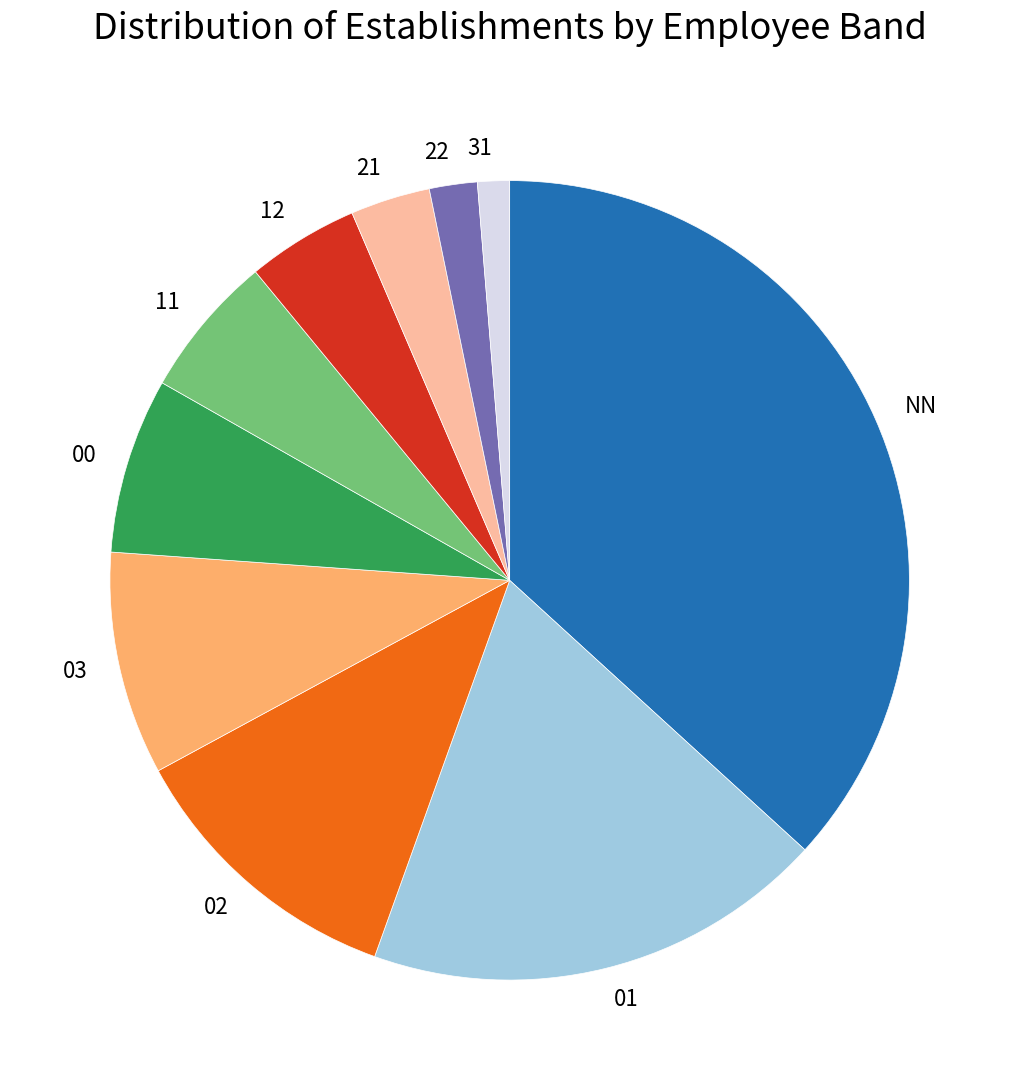

Is 31 the majority of the pie?

No